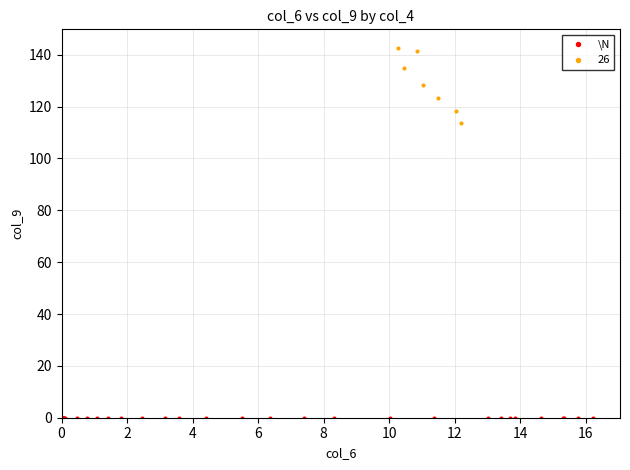

Which series contains the highest Y value?

26